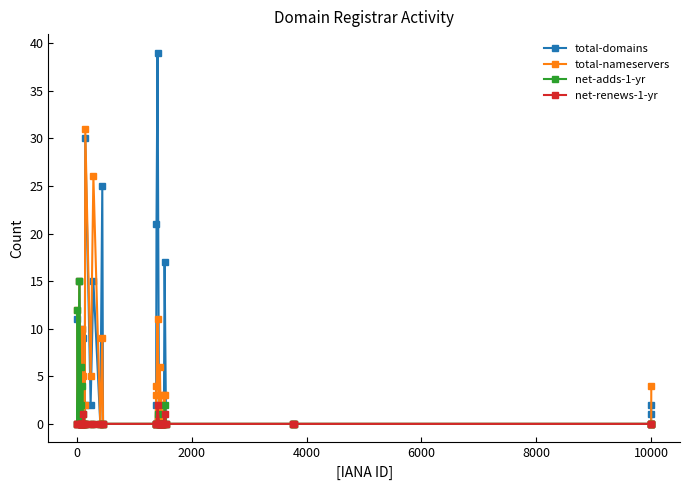

Does the chart display data point markers on the line(s)?

Yes